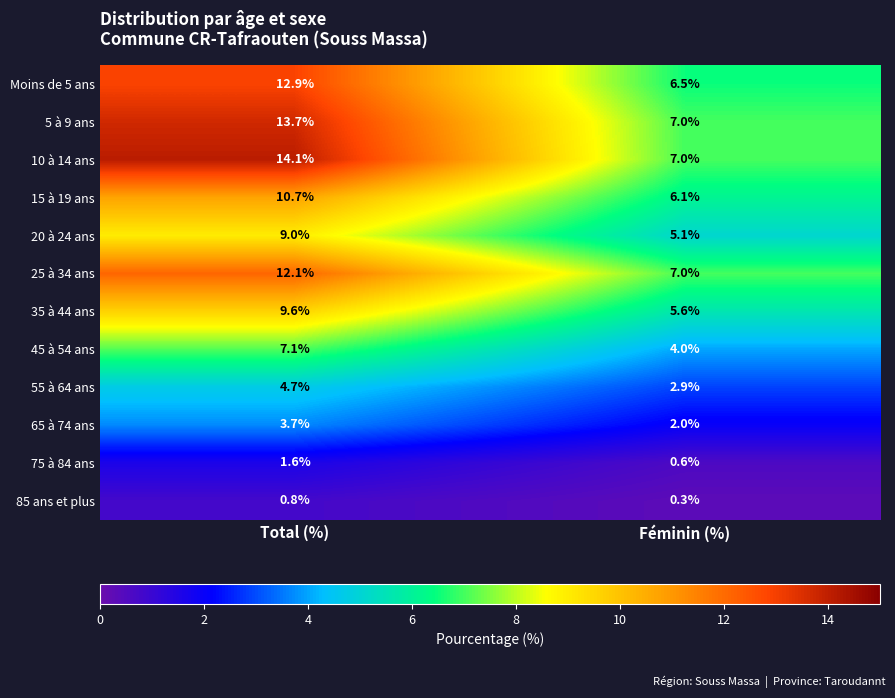

Which series has the largest range (max minus min)?

10 à 14 ans